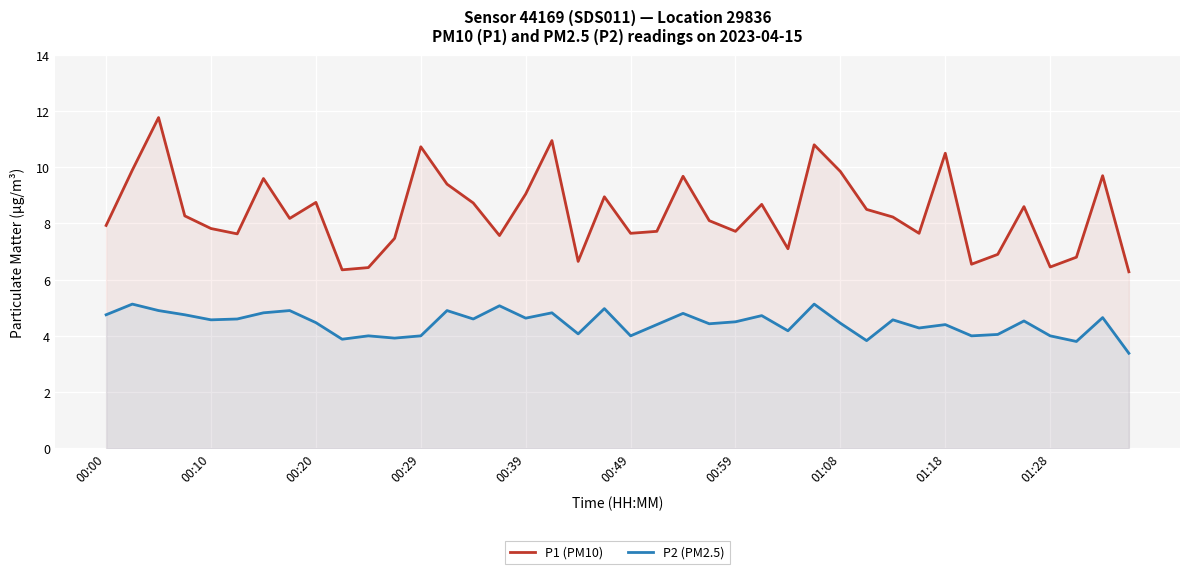

How many interior local peaks does the P2 (PM2.5) series have?

14